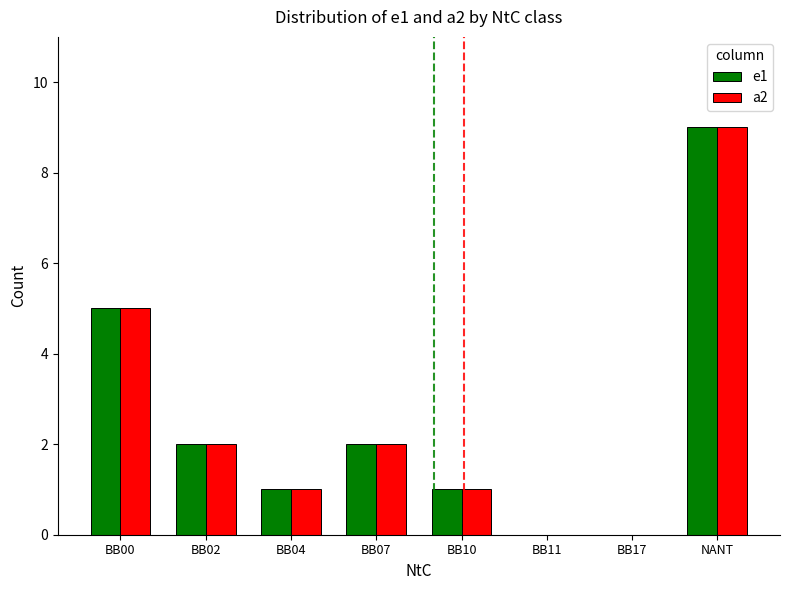

What is the highest value of the e1 series?

9